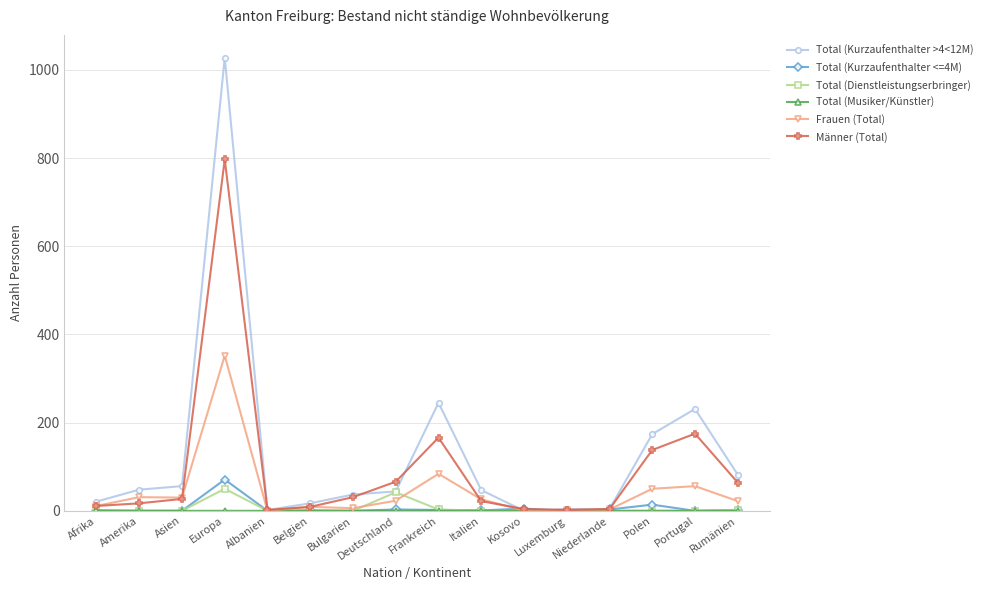

What is the label of the 12th point from the right?

Albanien